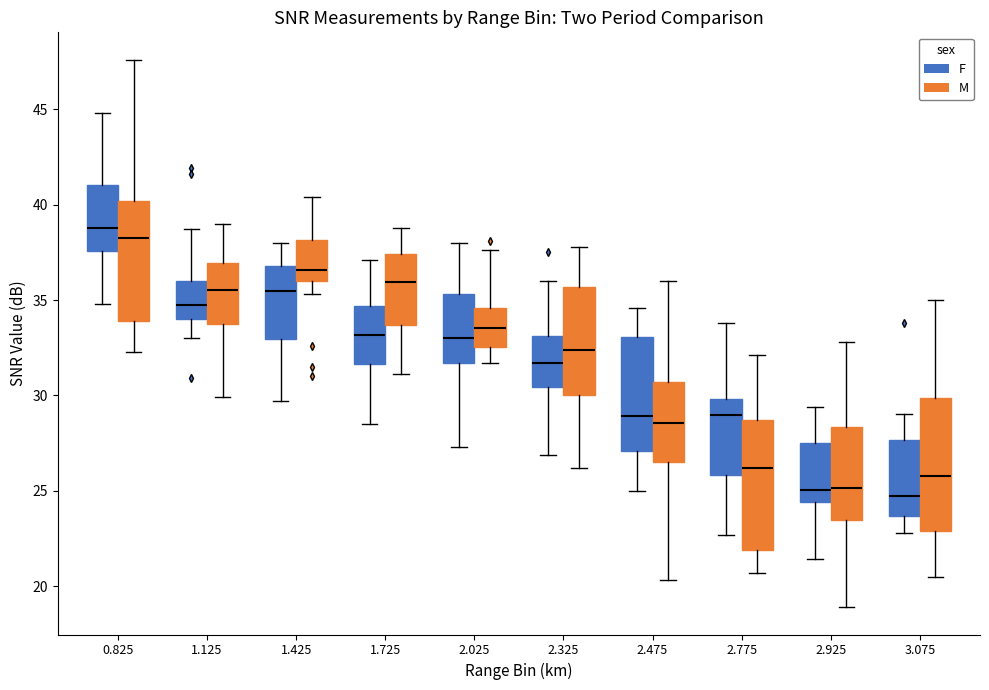

Reading left to right, transcribe this box plot: for each box, give where its median line is, the range the box spans, and where its two whiskers end, as read against the y-axis. The values are not printed on the chart, so give them approximately, as read against the axis.

0.825 (F): median 39.0, box 37.5 to 41.0, whiskers 35.0 to 45.0
0.825 (M): median 38.5, box 34.0 to 40.0, whiskers 32.5 to 47.5
1.125 (F): median 35.0, box 34.0 to 36.0, whiskers 33.0 to 38.5
1.125 (M): median 35.5, box 34.0 to 37.0, whiskers 30.0 to 39.0
1.425 (F): median 35.5, box 33.0 to 37.0, whiskers 29.5 to 38.0
1.425 (M): median 36.5, box 36.0 to 38.0, whiskers 35.5 to 40.5
1.725 (F): median 33.0, box 31.5 to 34.5, whiskers 28.5 to 37.0
1.725 (M): median 36.0, box 33.5 to 37.5, whiskers 31.0 to 39.0
2.025 (F): median 33.0, box 31.5 to 35.5, whiskers 27.5 to 38.0
2.025 (M): median 33.5, box 32.5 to 34.5, whiskers 31.5 to 37.5
2.325 (F): median 31.5, box 30.5 to 33.0, whiskers 27.0 to 36.0
2.325 (M): median 32.5, box 30.0 to 35.5, whiskers 26.0 to 38.0
2.475 (F): median 29.0, box 27.0 to 33.0, whiskers 25.0 to 34.5
2.475 (M): median 28.5, box 26.5 to 30.5, whiskers 20.5 to 36.0
2.775 (F): median 29.0, box 26.0 to 30.0, whiskers 22.5 to 34.0
2.775 (M): median 26.0, box 22.0 to 28.5, whiskers 20.5 to 32.0
2.925 (F): median 25.0, box 24.5 to 27.5, whiskers 21.5 to 29.5
2.925 (M): median 25.0, box 23.5 to 28.5, whiskers 19.0 to 33.0
3.075 (F): median 25.0, box 23.5 to 27.5, whiskers 23.0 to 29.0
3.075 (M): median 26.0, box 23.0 to 30.0, whiskers 20.5 to 35.0